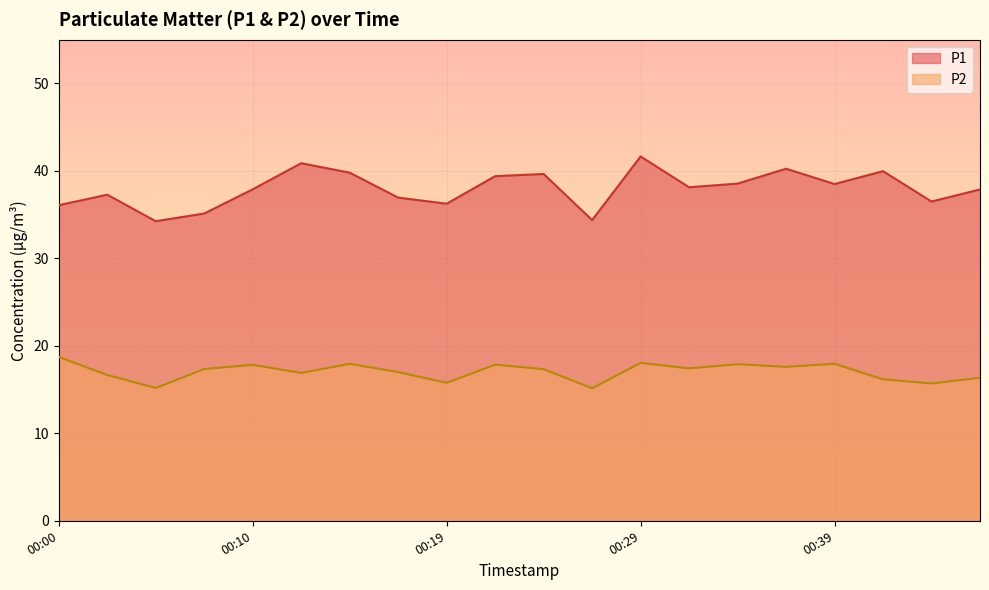

How many data points in P1 are less than 38?

10